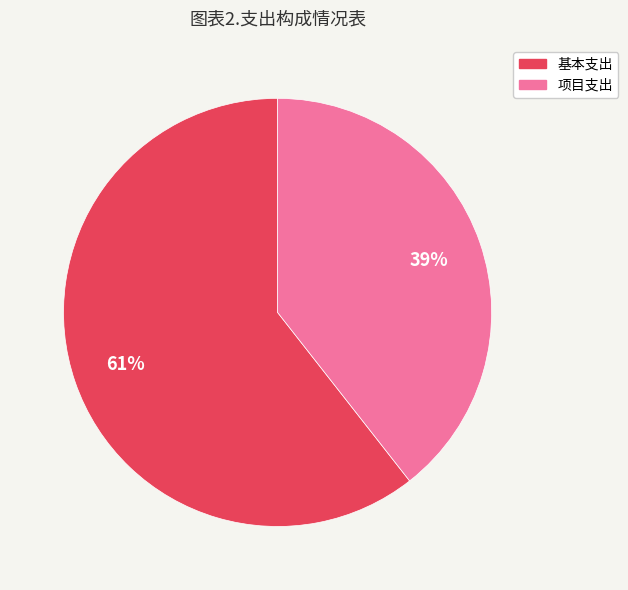

To the nearest percent, what is the average slice percentage?

50%